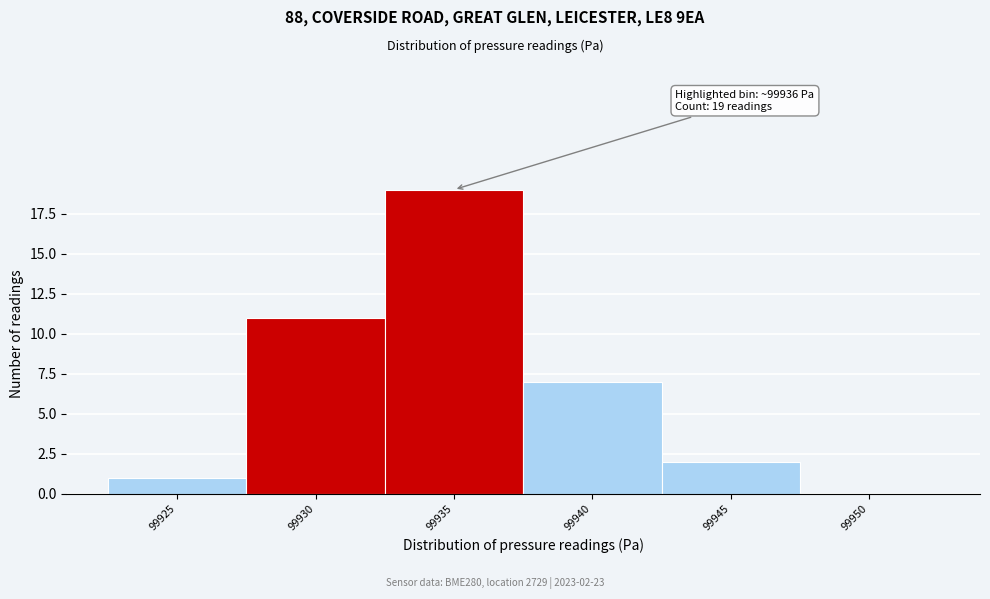

Reading left to right, extract all data points from this chart.

99925=1	99930=11	99935=19	99940=7	99945=2	99950=0